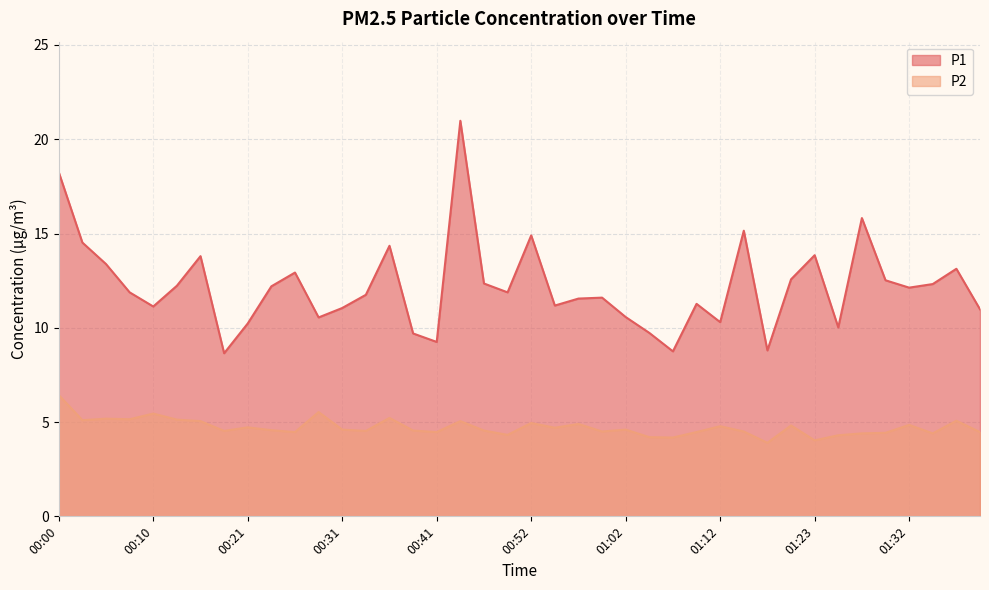

True or false: P2 and P1 cross at least once.

False